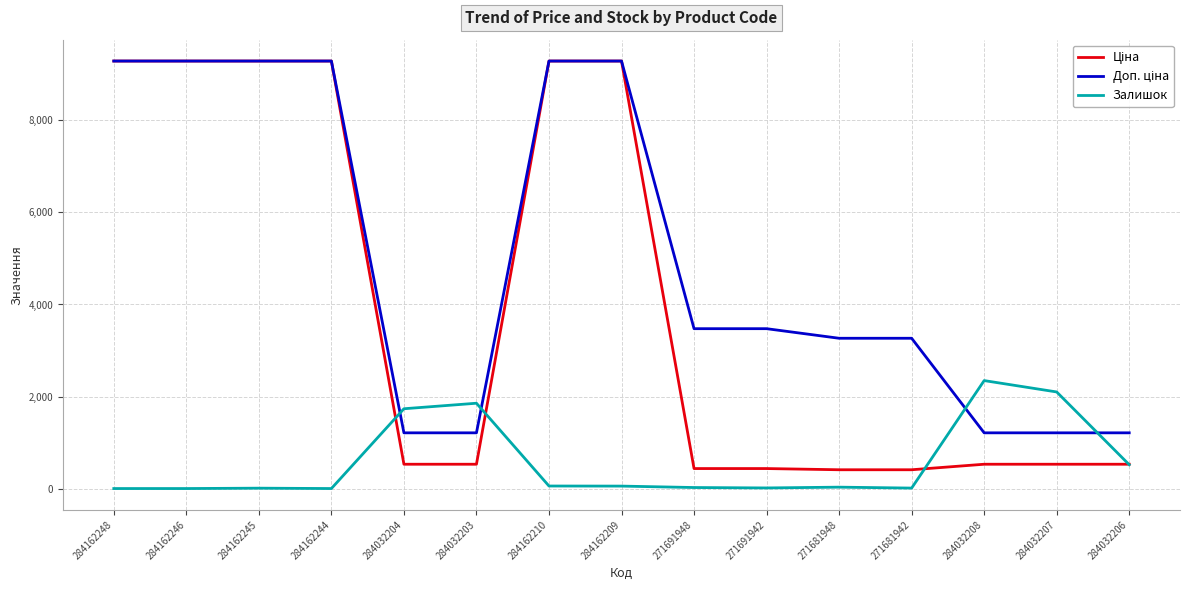

Between 271681948 and 284032208, which series saw the biggest shift?

Залишок